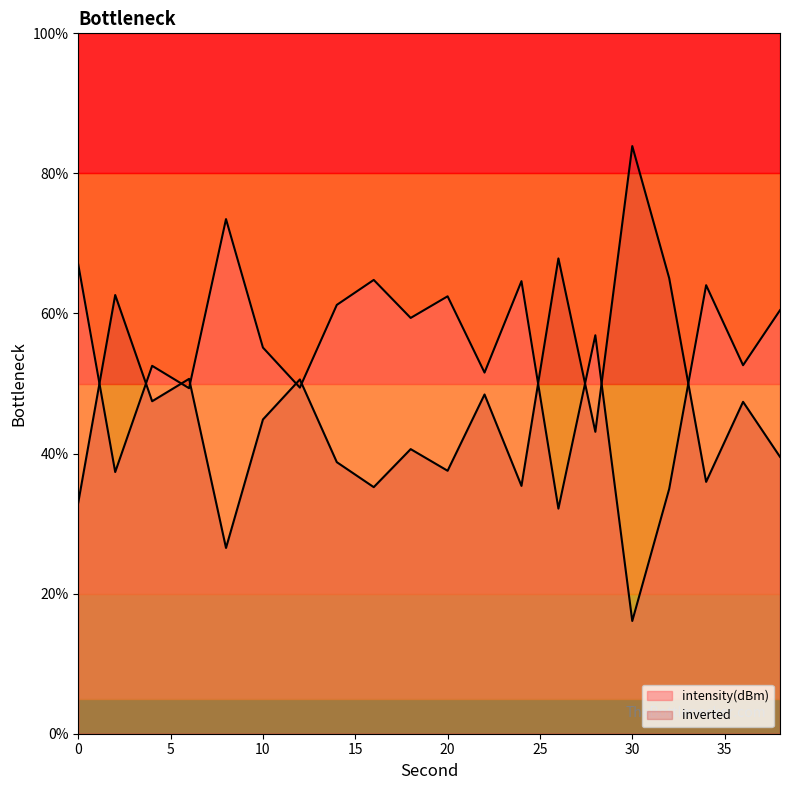

True or false: there are more than 1 points higher than both neighbors.

True